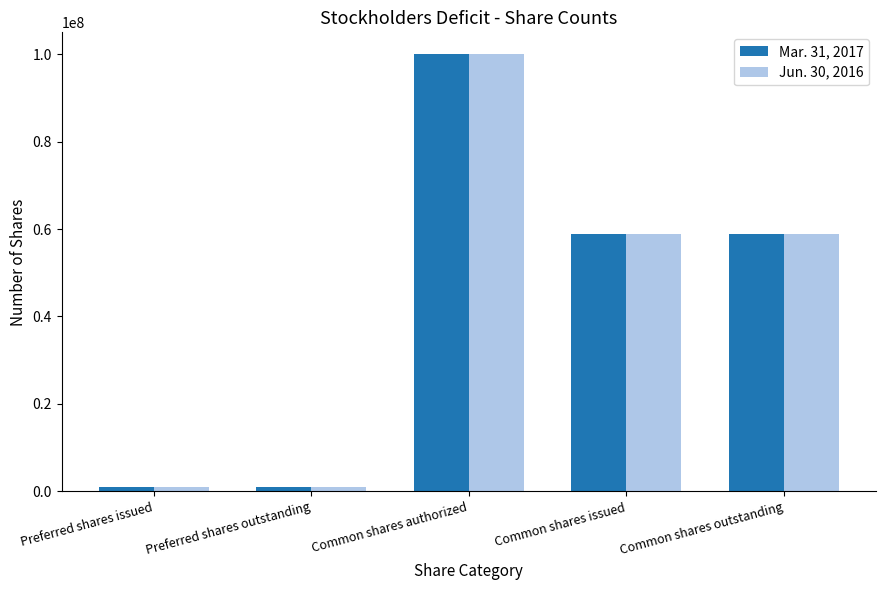

At which category does the chart reach its peak across all series?

Common shares authorized